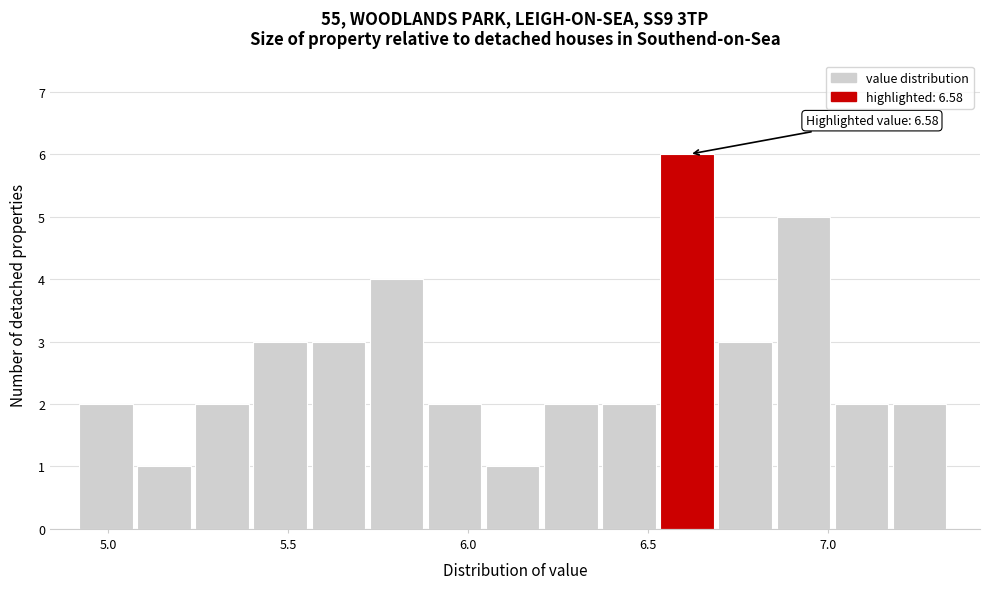

Around what value on the x-axis is the tallest bar? Give the approximate position of its centre, as read against the axis.

6.60